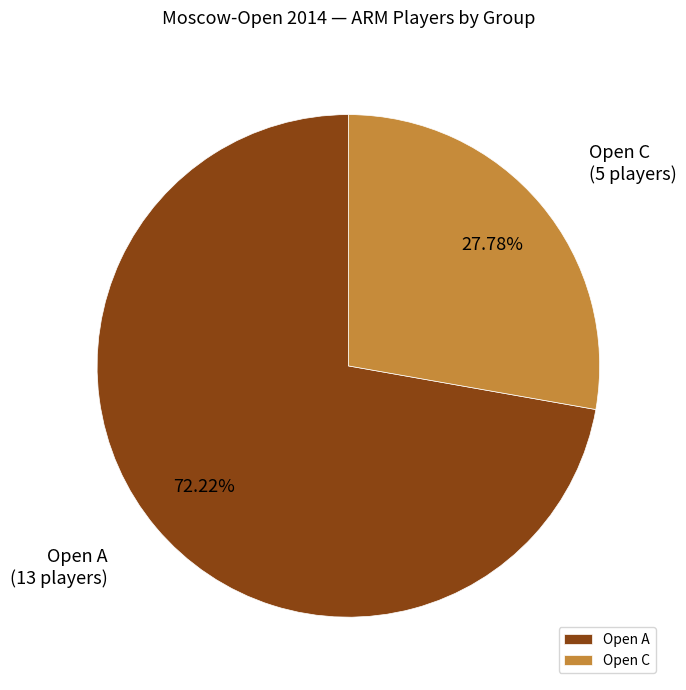

Is it true that Open A is 84% of the pie?

False